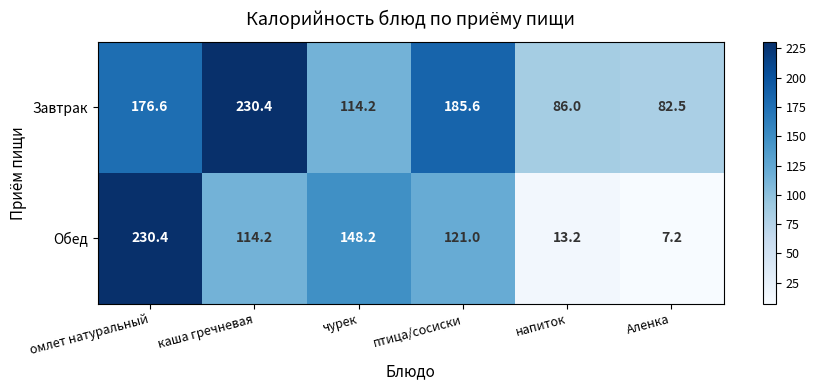

How many data points does each series have?

6